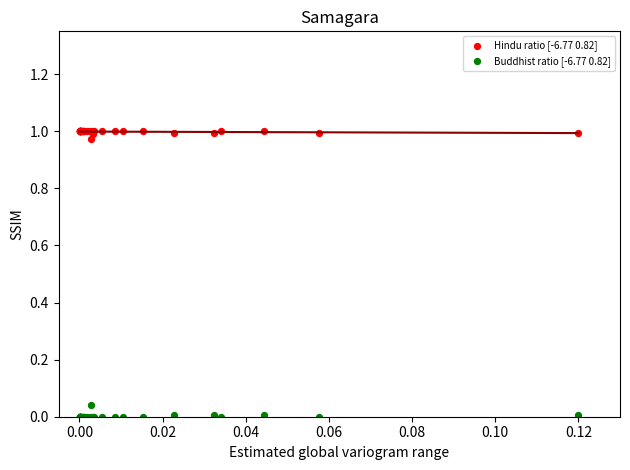

Which series reaches the maximum Y coordinate?

Hindu ratio [-6.77 0.82]